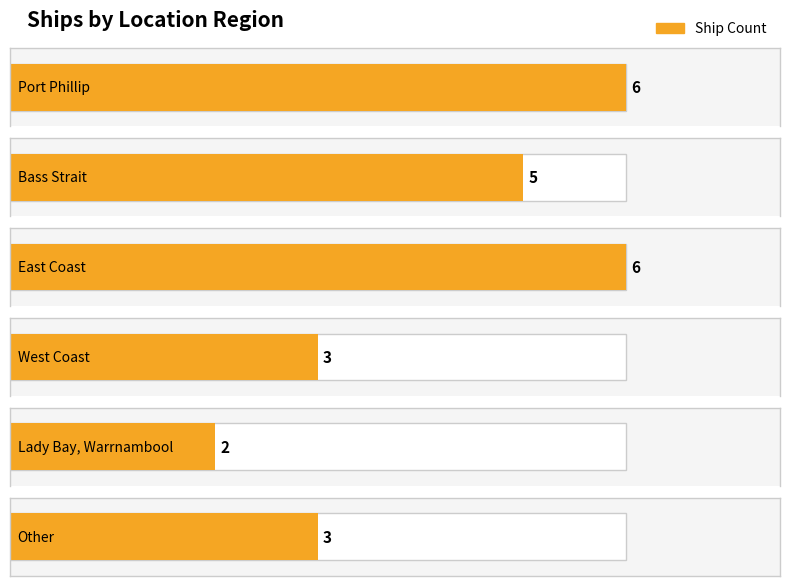

What is the minimum value shown in the chart?

2